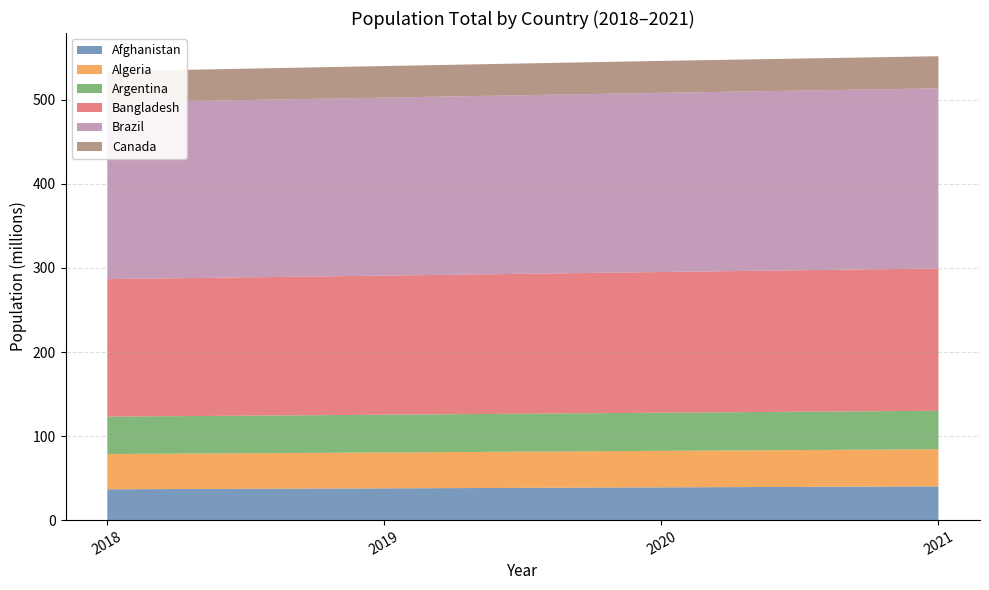

Reading left to right, transcribe all the data shown in this chart.

Afghanistan: 2018=36686784	2019=37769499	2020=38972230	2021=40099462
Algeria: 2018=41927007	2019=42705368	2020=43451666	2021=44177969
Argentina: 2018=44494502	2019=44938712	2020=45376763	2021=45808747
Bangladesh: 2018=163683958	2019=165516222	2020=167420951	2021=169356251
Brazil: 2018=210166592	2019=211782878	2020=213196304	2021=214326223
Canada: 2018=37065084	2019=37601230	2020=38007166	2021=38226498